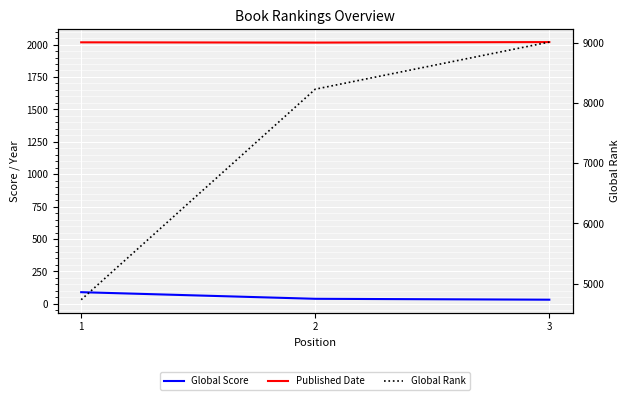

Reading right to left, what are all the values shown in this chart?

Global Score: 3=32	2=39	1=90
Published Date: 3=2019	2=2015	1=2017
Global Rank: 3=9008	2=8227	1=4736